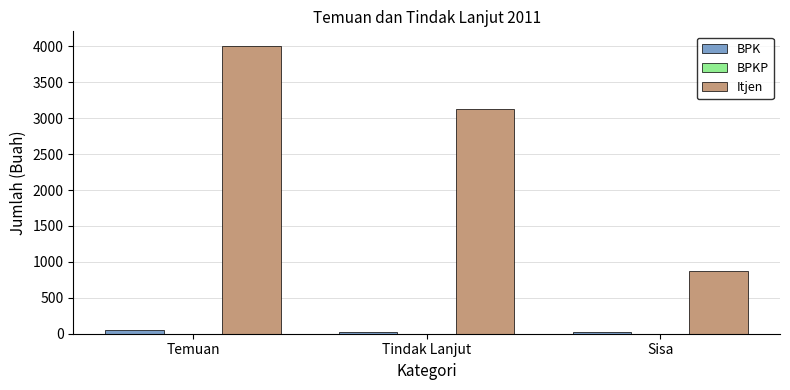

What position from the right is Tindak Lanjut?

2